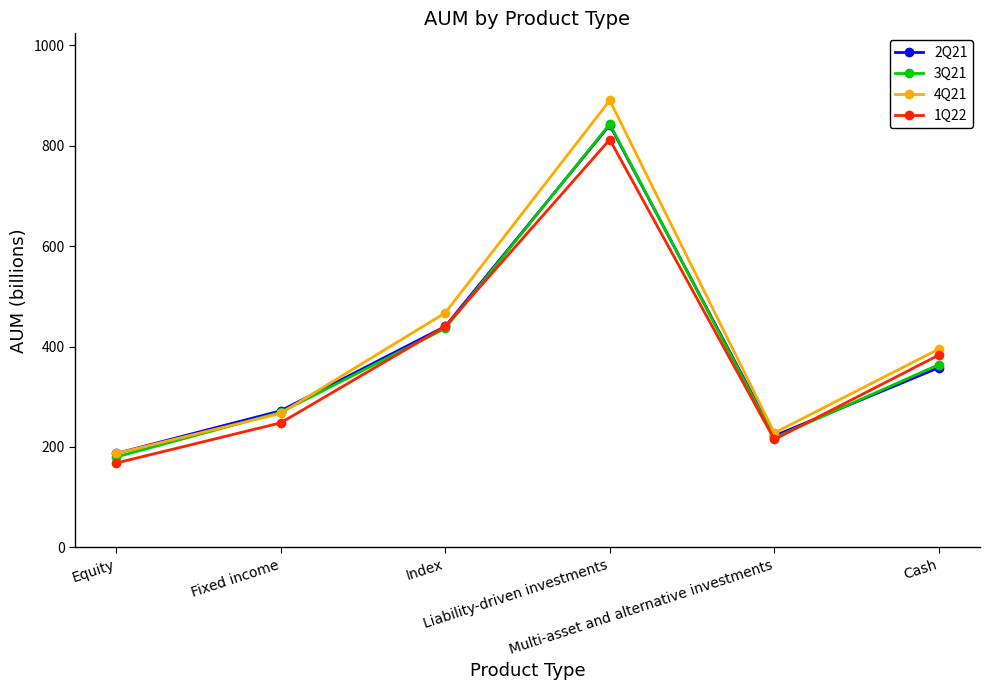

What position from the left is Equity?

1